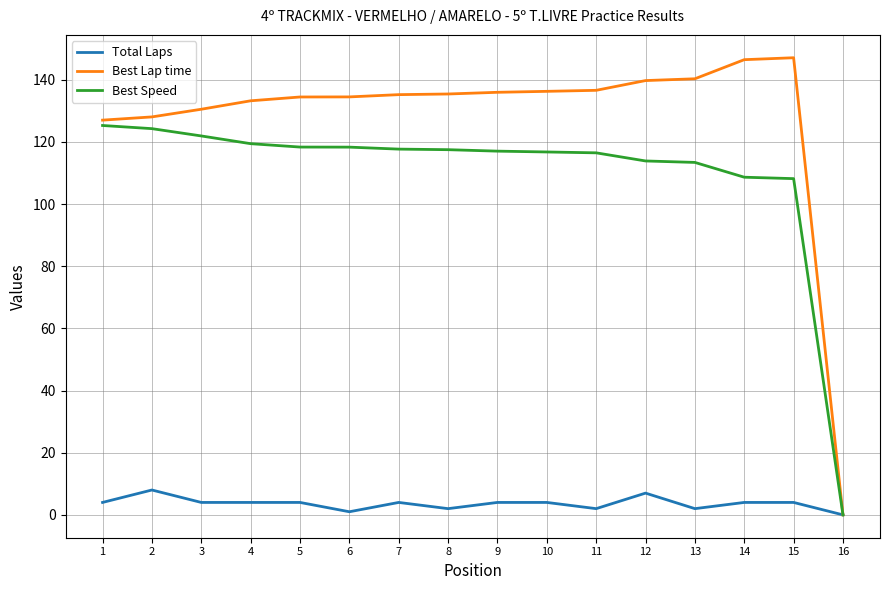

Is it true that Best Speed equals 198.4 at 6?

False